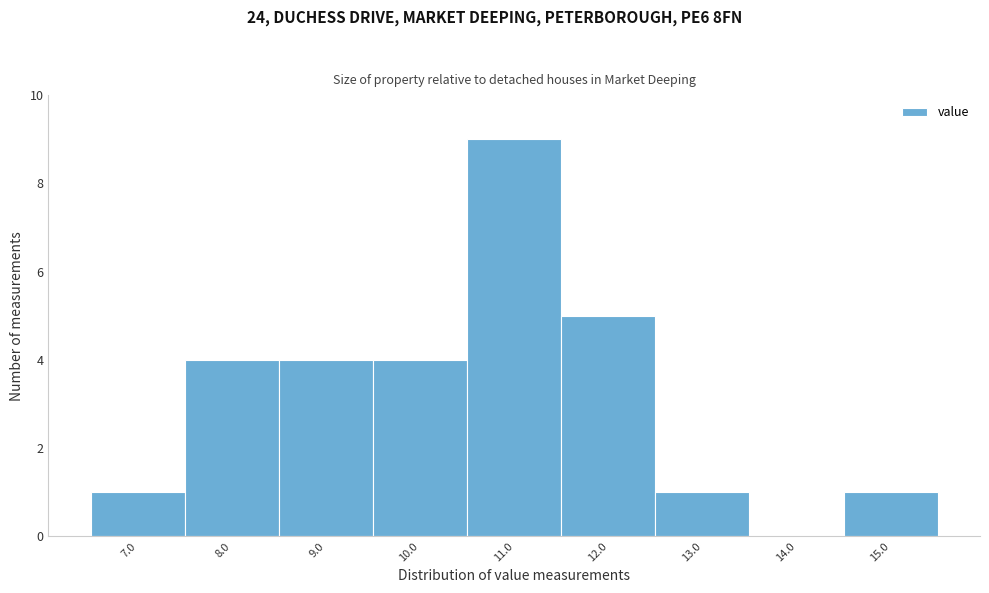

Reading left to right, transcribe all the data shown in this chart.

7.0=1	8.0=4	9.0=4	10.0=4	11.0=9	12.0=5	13.0=1	14.0=0	15.0=1